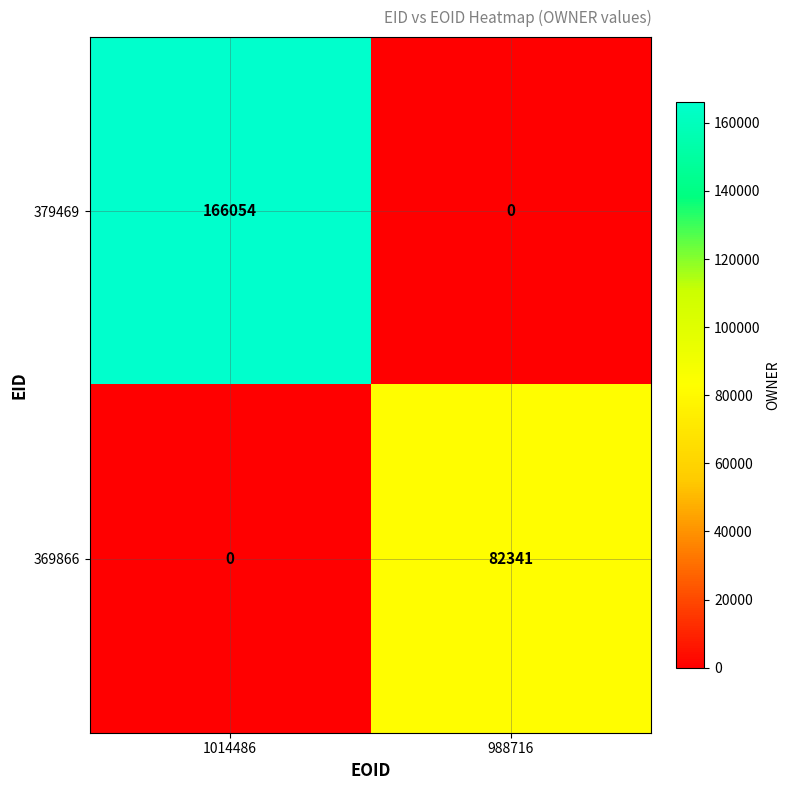

What is the difference between the maximum and minimum values in the 379469 series?

166054